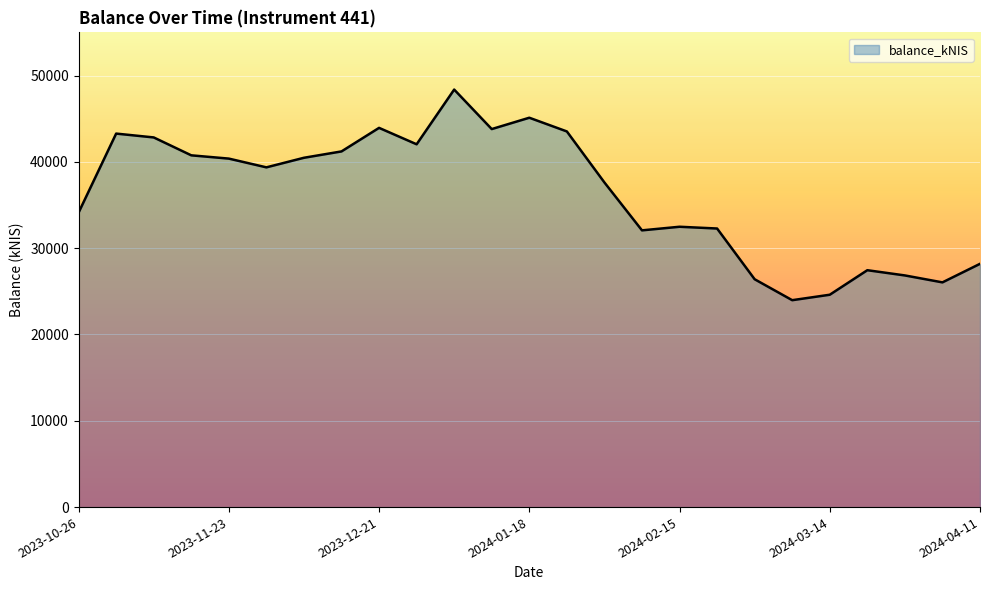

What is the maximum value shown in the chart?

48372.7